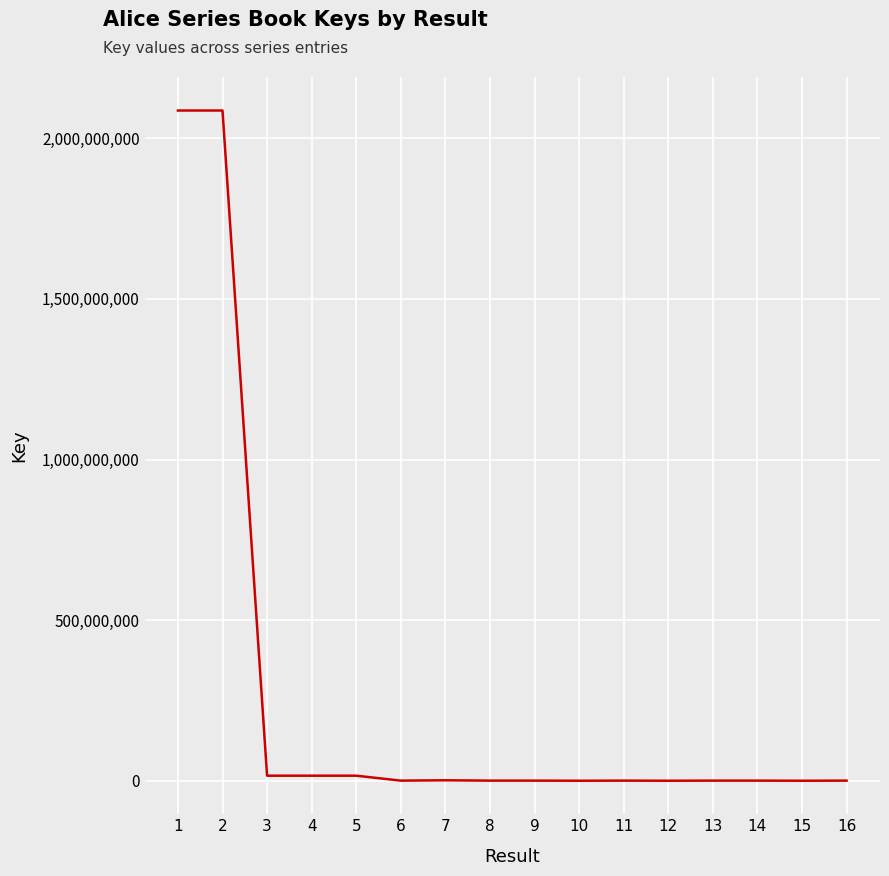

What is the greatest value displayed?

2086675029